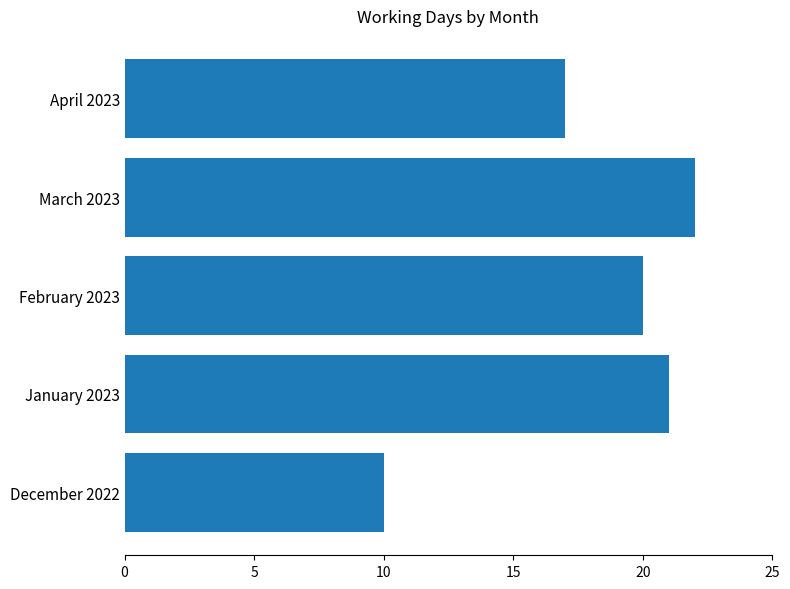

What is the ratio of the value at December 2022 to the value at March 2023?

0.5